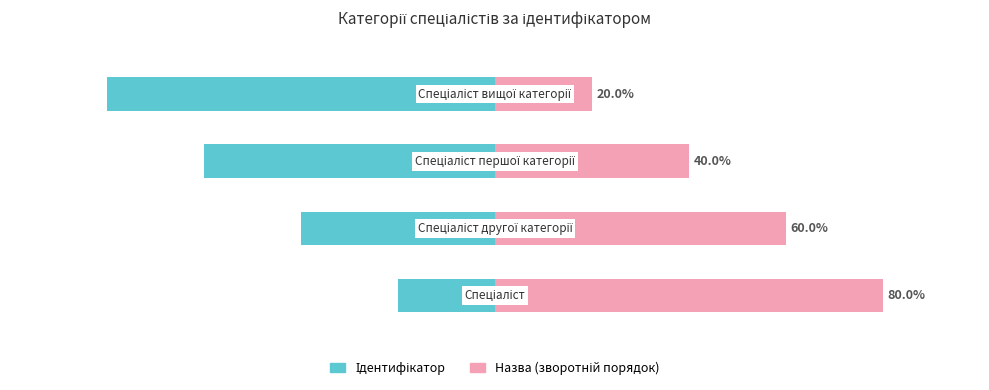

What is the value of the Ідентифікатор bar at the 3rd from the left?

-3